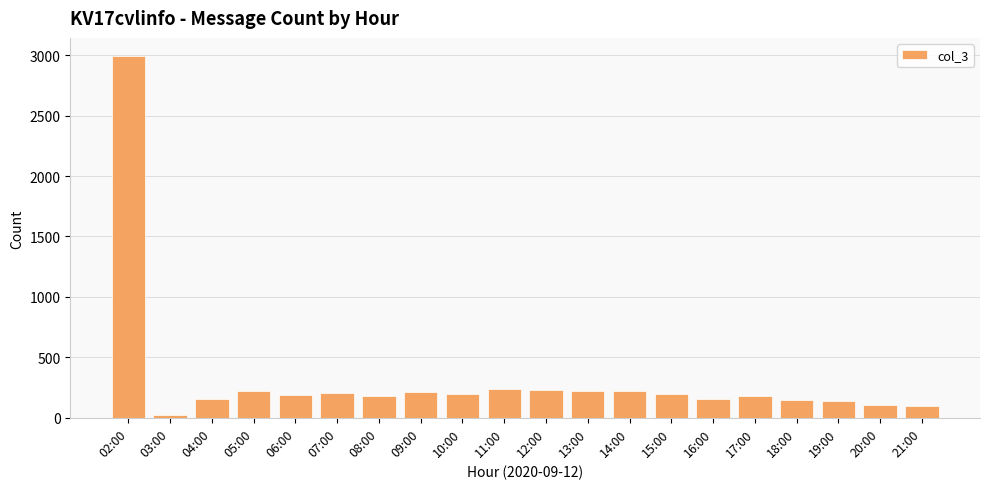

The chart shows a value of 41 at 04:00. True or false?

False